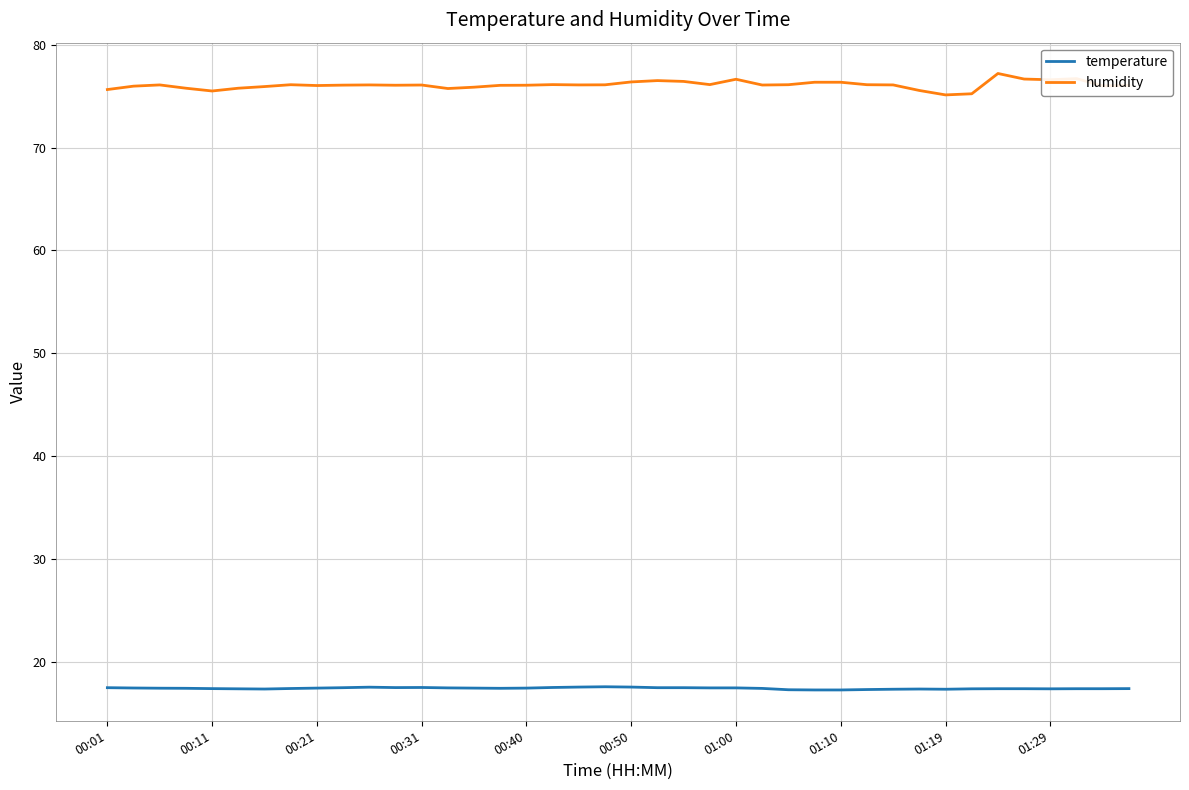

True or false: temperature and humidity intersect in this chart.

False